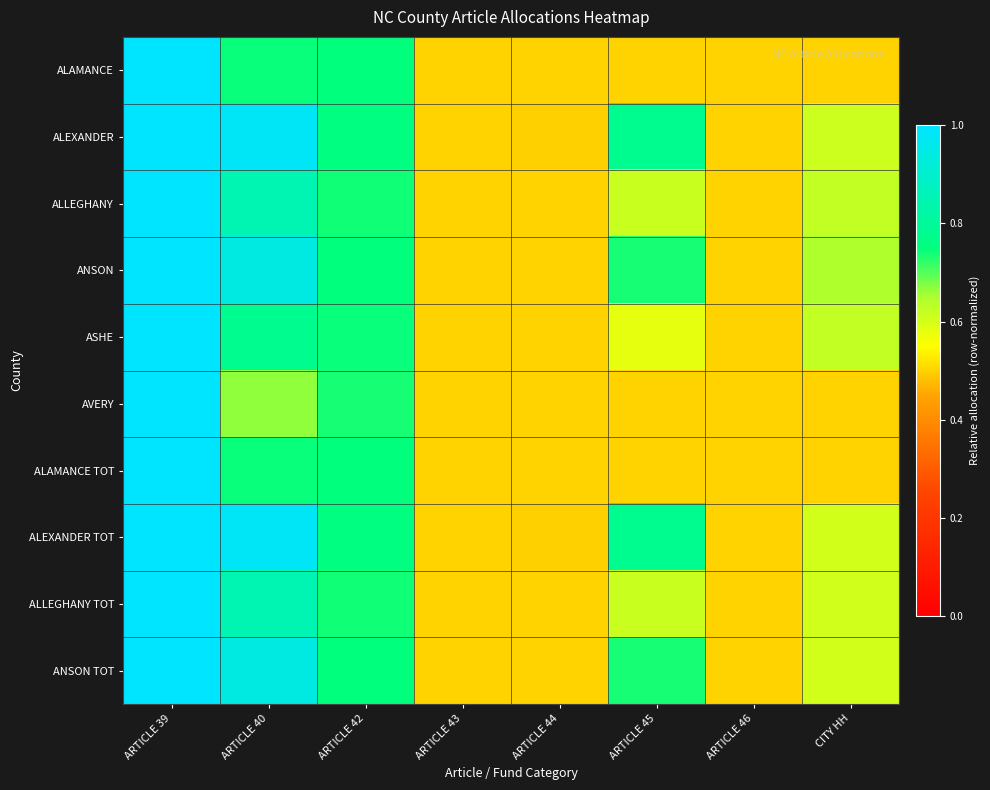

At which category is the sum across all series the highest?

ARTICLE 39